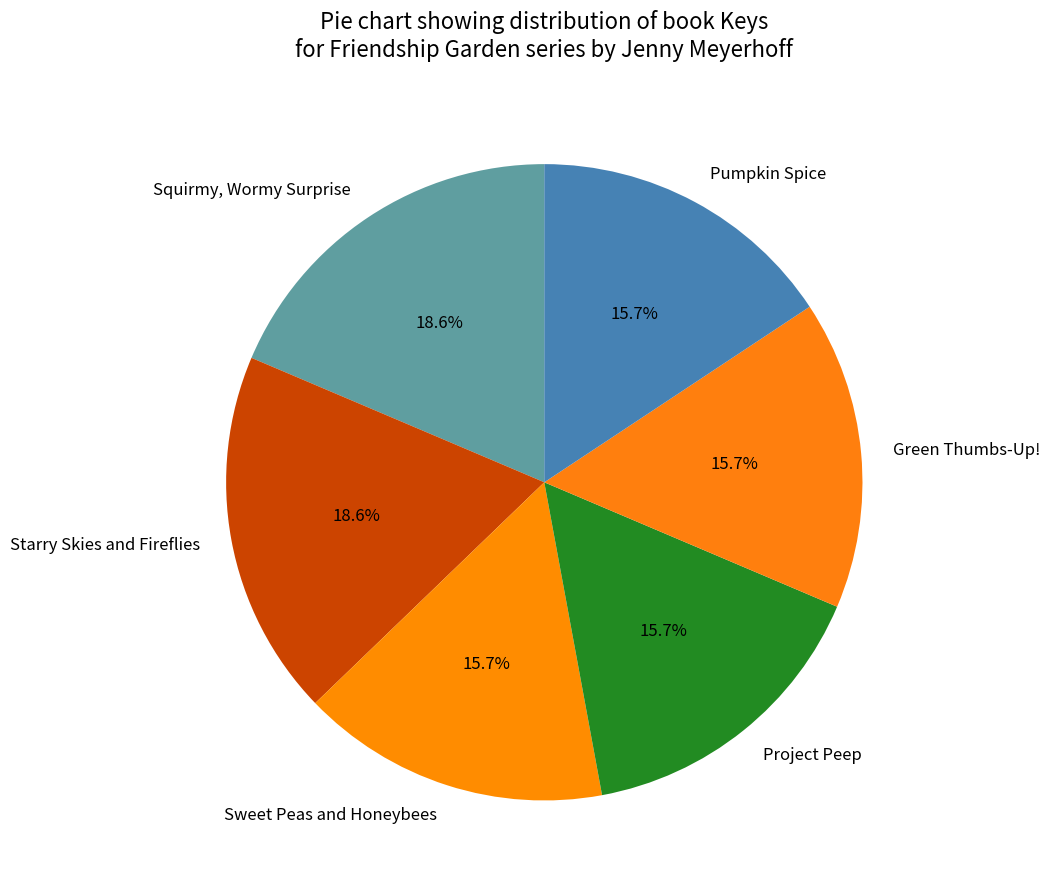

The Project Peep slice represents 10% of the pie. True or false?

False